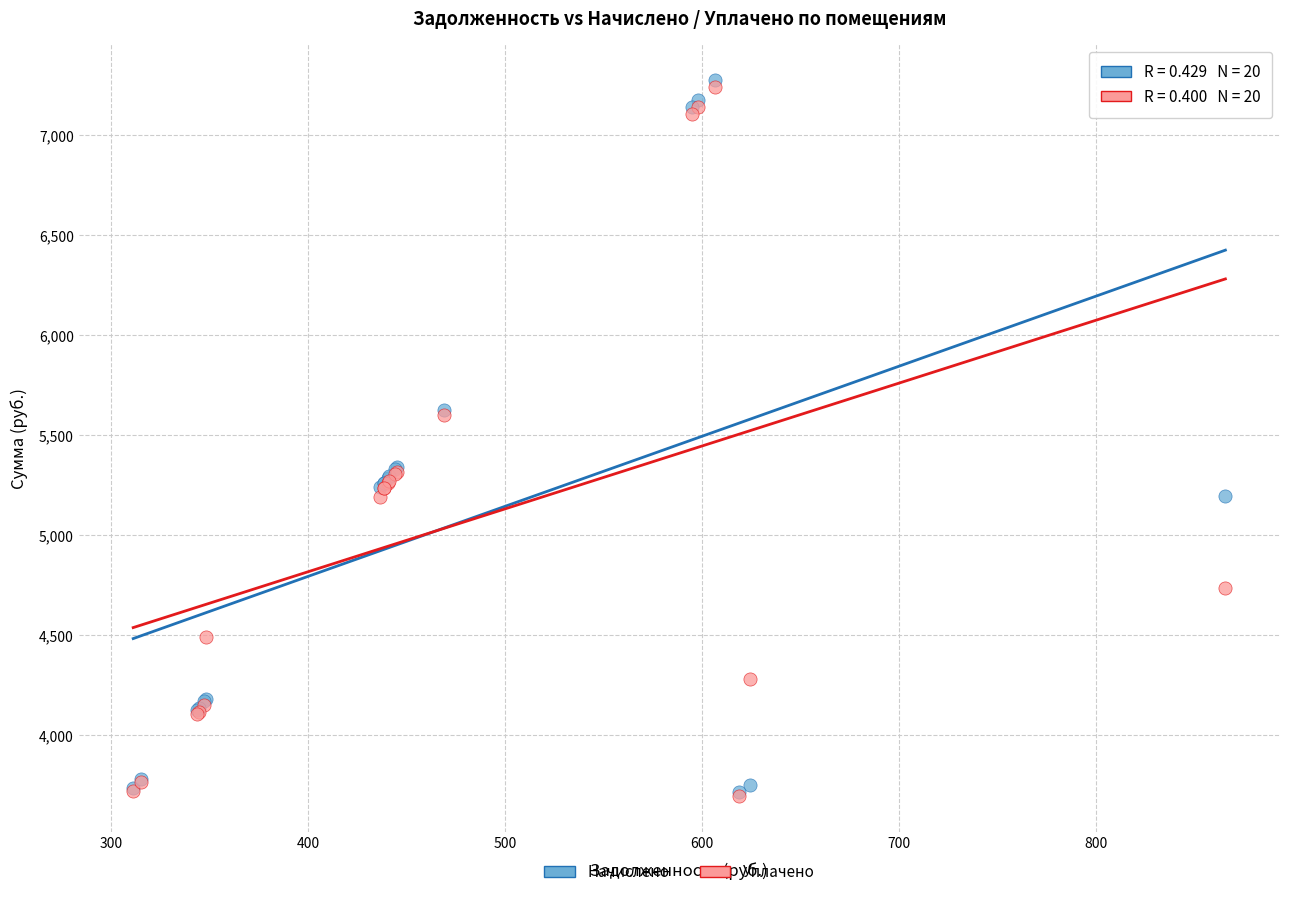

What are all the series names shown in the legend?

Начислено, Уплачено